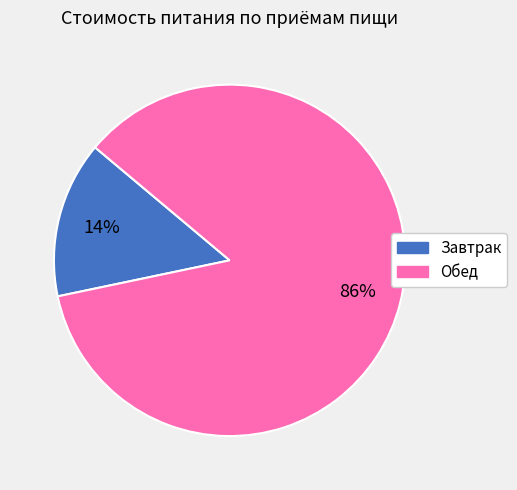

How many slices are in this pie chart?

2